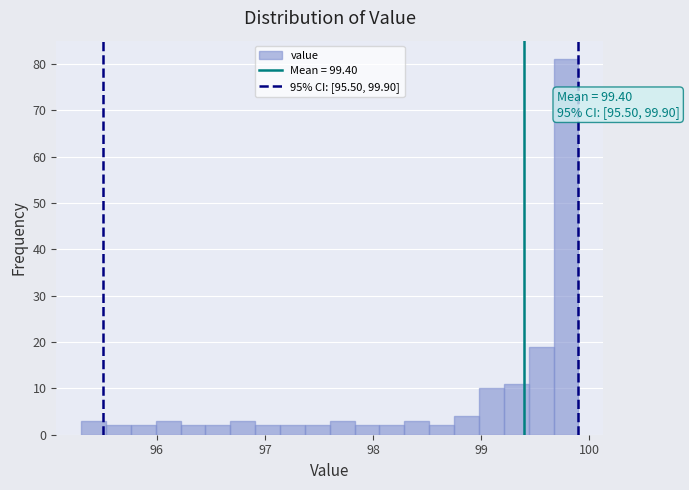

Read against the x-axis, roughly where is the centre of the tallest bar?

99.8